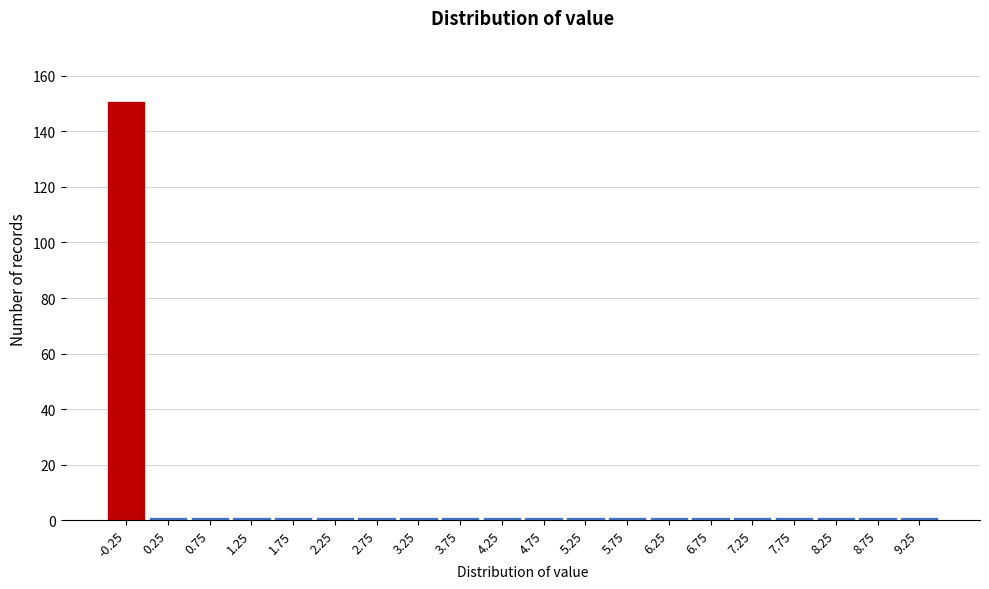

Reading left to right, transcribe all the data shown in this chart.

-0.25=151	0.25=1	0.75=1	1.25=1	1.75=1	2.25=1	2.75=1	3.25=1	3.75=1	4.25=1	4.75=1	5.25=1	5.75=1	6.25=1	6.75=1	7.25=1	7.75=1	8.25=1	8.75=1	9.25=1